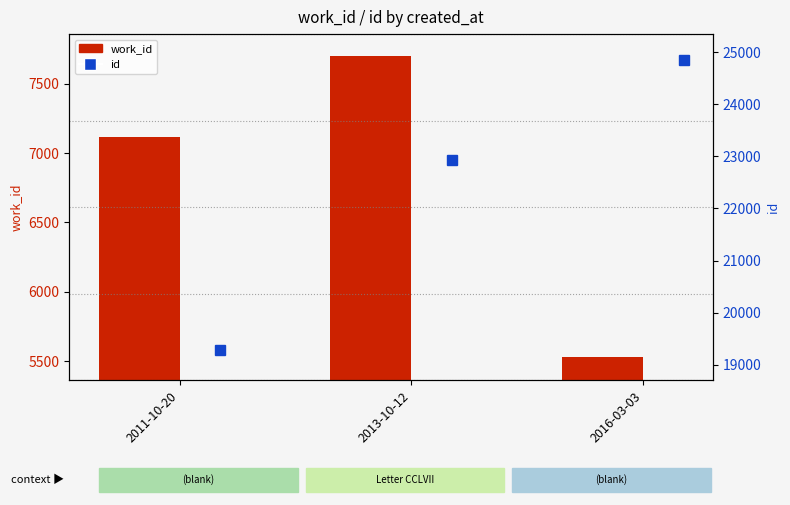

True or false: work_id has a value of 7702 at 2013-10-12.

True